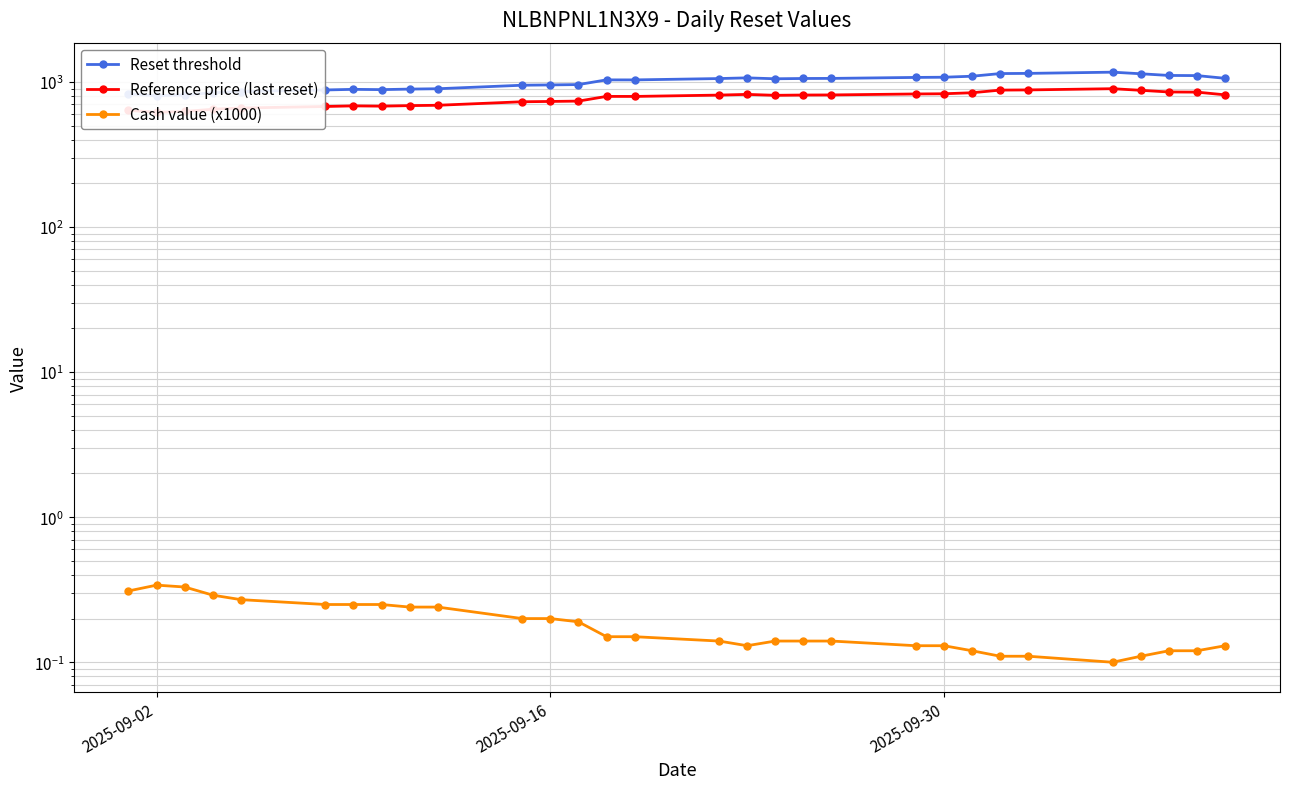

True or false: Cash value (x1000) has a value of 0.1 at 9.

False